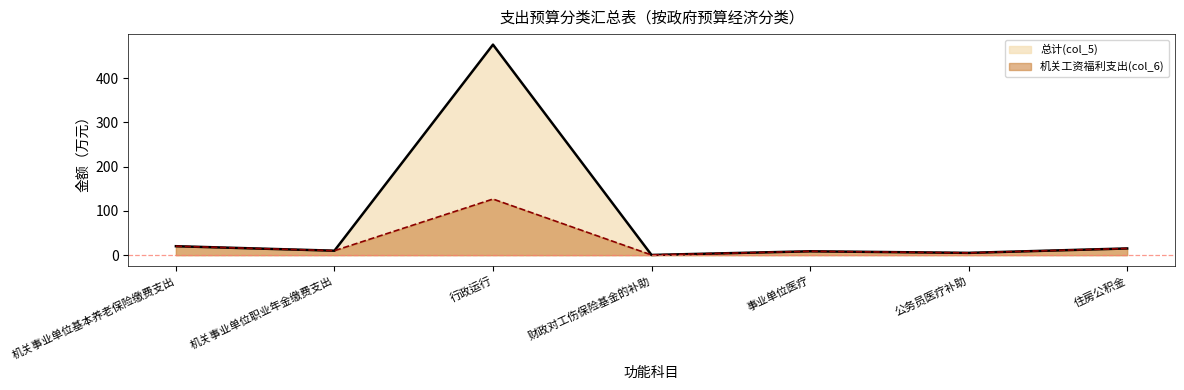

In 总计(col_5), how many points are higher than both neighbors (excluding endpoints)?

2